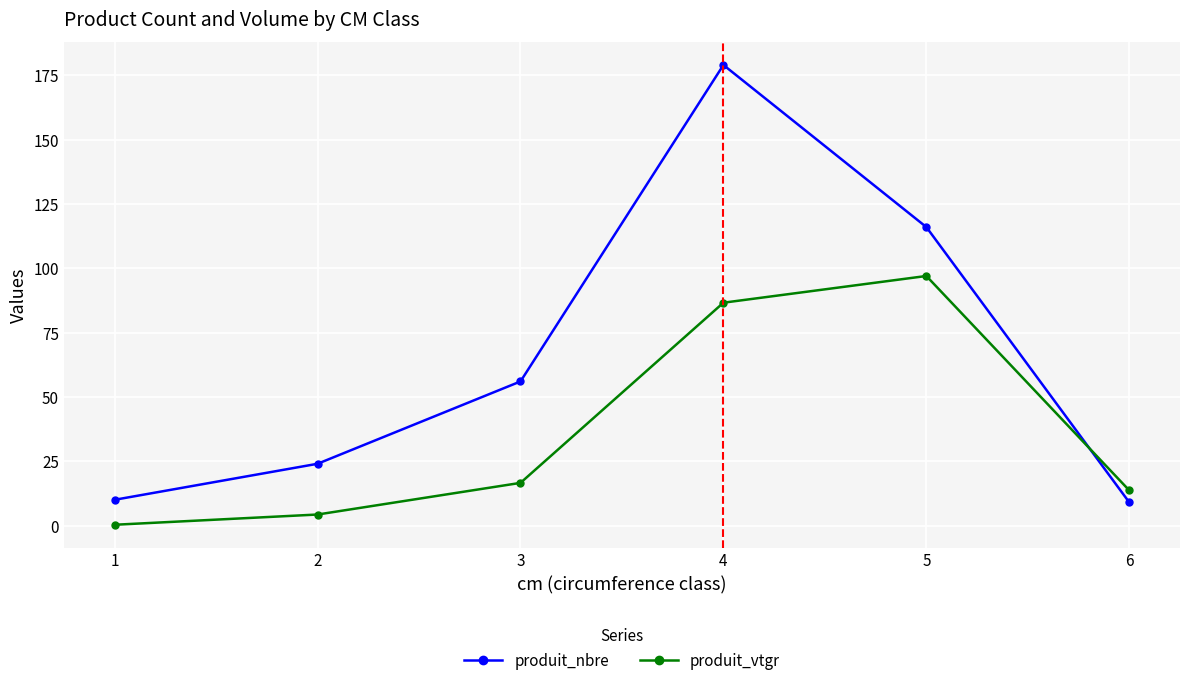

What is the value of the produit_vtgr point at the 6th from the left?

13.7